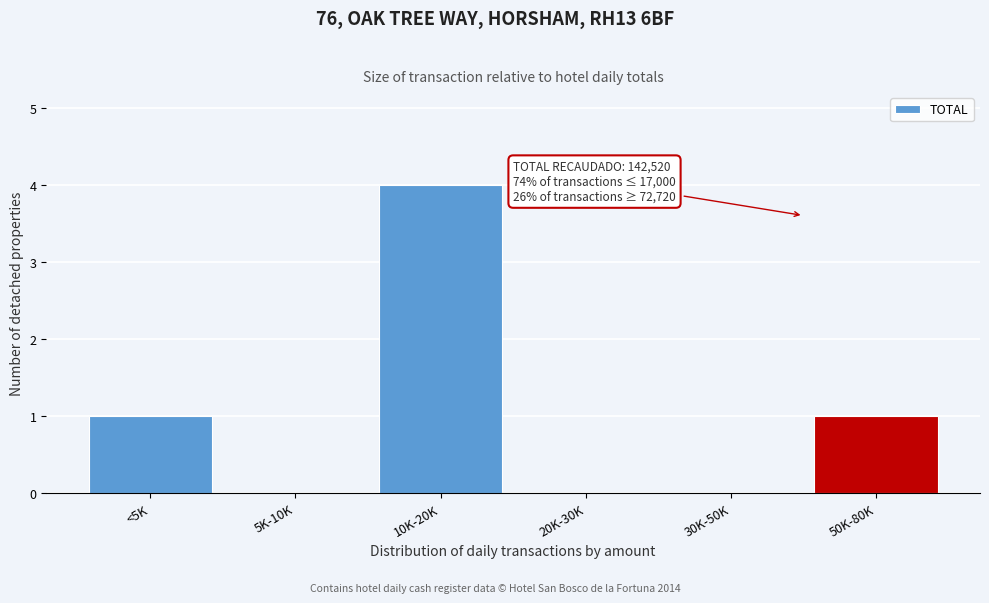

Reading left to right, list all the values displayed in this chart.

<5K=1	5K-10K=0	10K-20K=4	20K-30K=0	30K-50K=0	50K-80K=1